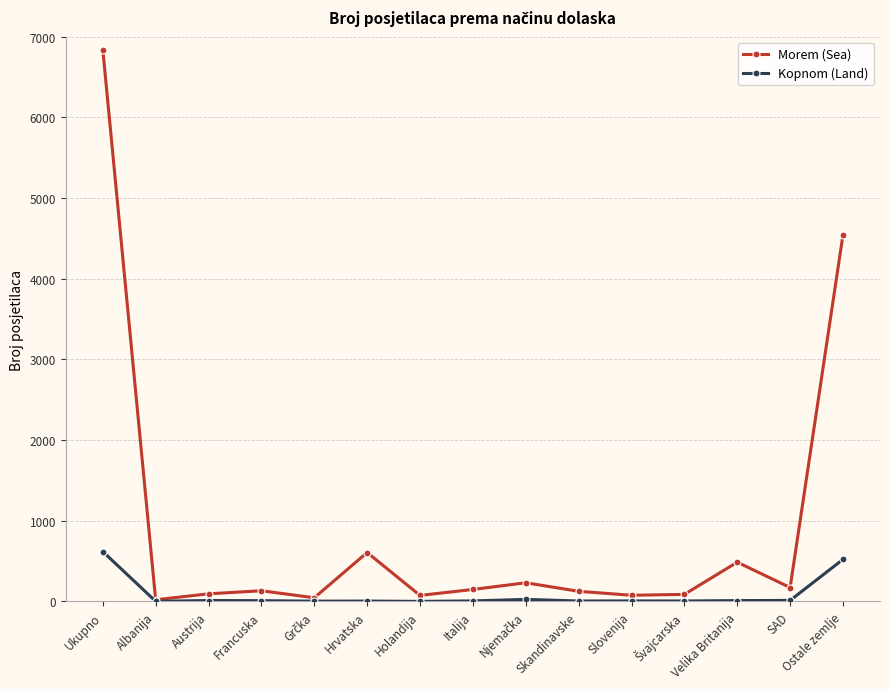

The value of Morem (Sea) at SAD is 172. True or false?

True